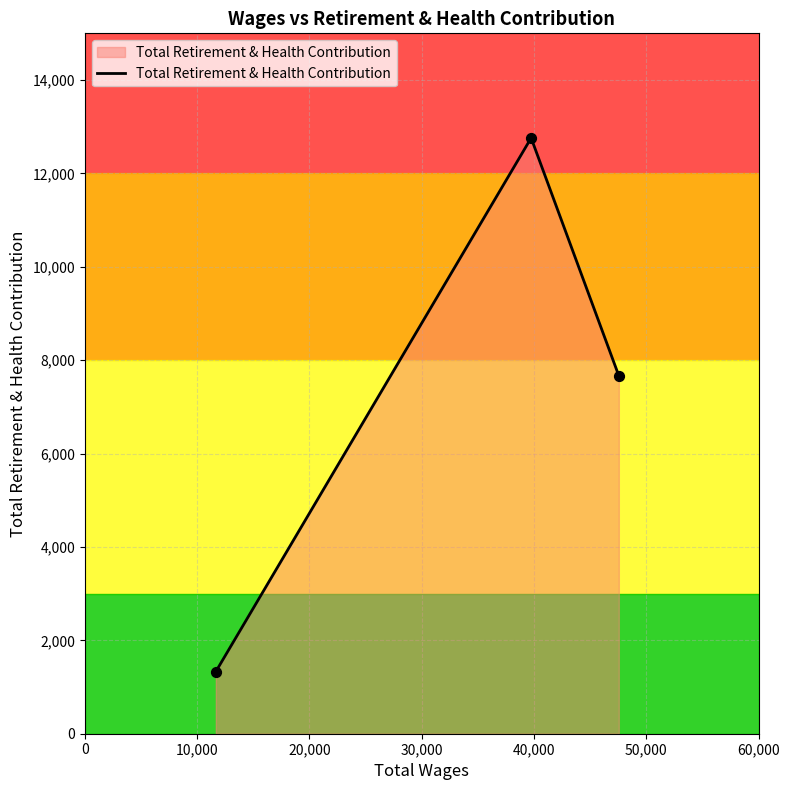

What is the lowest value of the Total Retirement & Health Contribution series?

1331